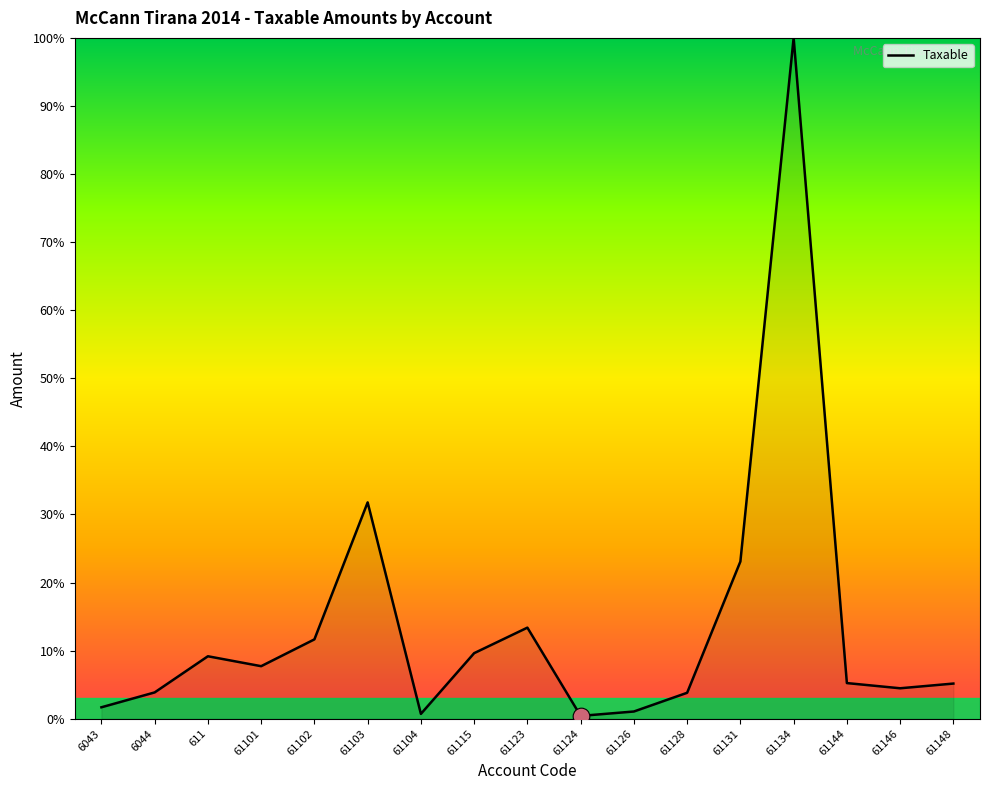

The value at 61101 is 7.7. True or false?

True